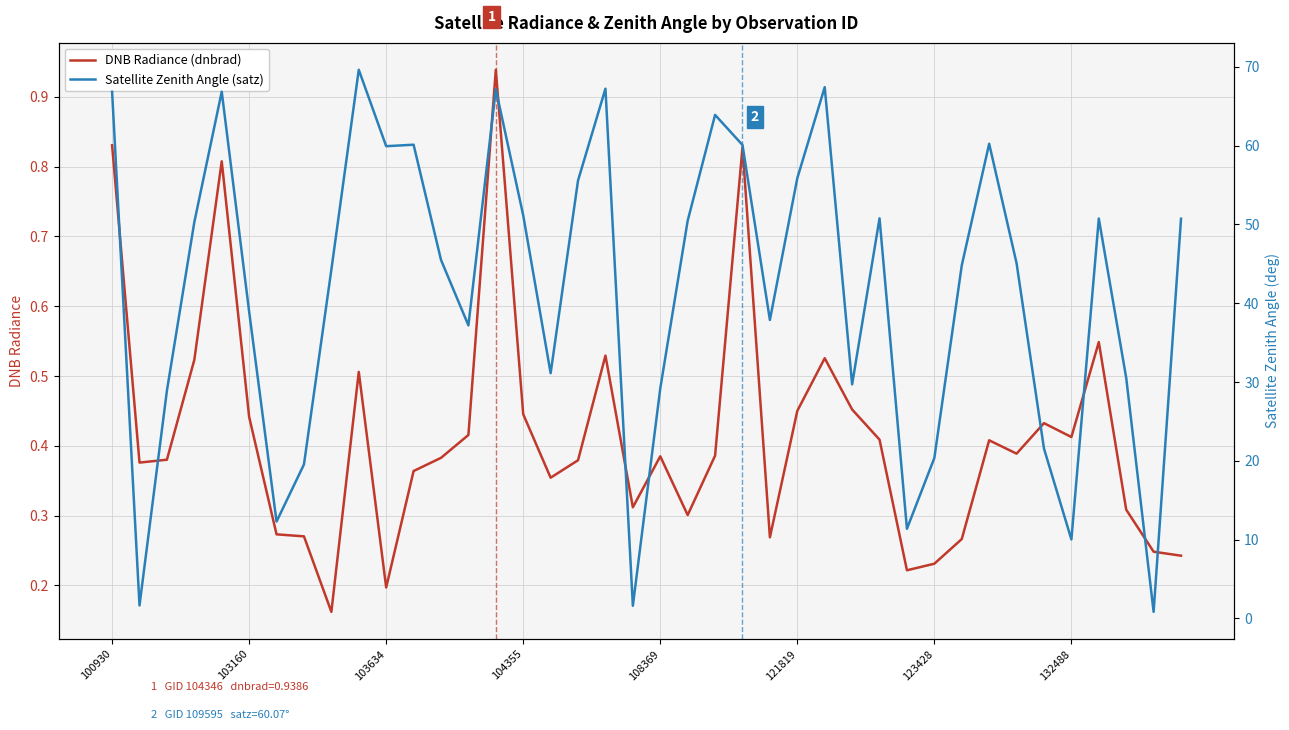

Is it true that DNB Radiance (dnbrad) equals 0.2 at 100930?

False